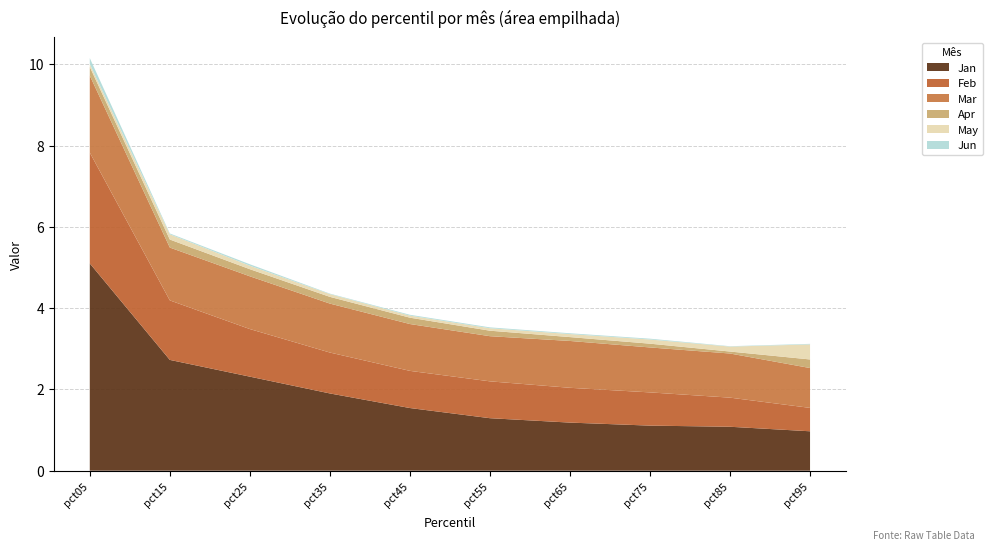

Reading left to right, transcribe all the data shown in this chart.

Jan: pct05=5.1	pct15=2.7	pct25=2.3	pct35=1.9	pct45=1.5	pct55=1.3	pct65=1.2	pct75=1.1	pct85=1.1	pct95=1.0
Feb: pct05=2.7	pct15=1.5	pct25=1.2	pct35=1.0	pct45=0.9	pct55=0.9	pct65=0.9	pct75=0.8	pct85=0.7	pct95=0.6
Mar: pct05=1.9	pct15=1.3	pct25=1.3	pct35=1.2	pct45=1.2	pct55=1.1	pct65=1.2	pct75=1.1	pct85=1.1	pct95=1.0
Apr: pct05=0.2	pct15=0.2	pct25=0.2	pct35=0.2	pct45=0.2	pct55=0.1	pct65=0.1	pct75=0.1	pct85=0.0	pct95=0.2
May: pct05=0.1	pct15=0.1	pct25=0.1	pct35=0.1	pct45=0.1	pct55=0.1	pct65=0.1	pct75=0.1	pct85=0.1	pct95=0.4
Jun: pct05=0.1	pct15=0.0	pct25=0.0	pct35=0.0	pct45=0.0	pct55=0.0	pct65=0.0	pct75=0.0	pct85=0.0	pct95=0.0